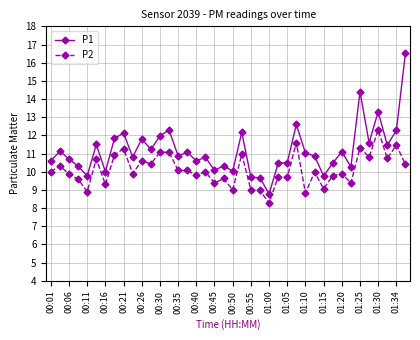

Which series has the widest spread of values?

P1